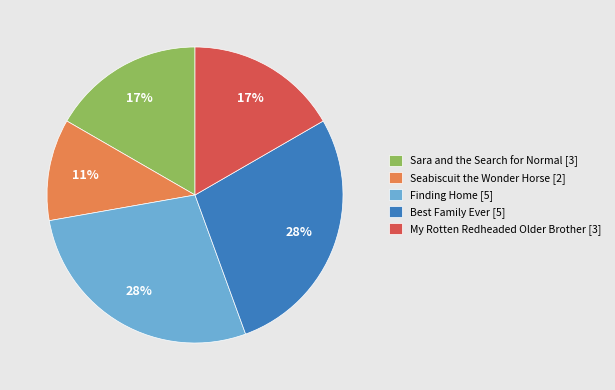

Between Seabiscuit the Wonder Horse [2] and Best Family Ever [5], which is larger?

Best Family Ever [5]